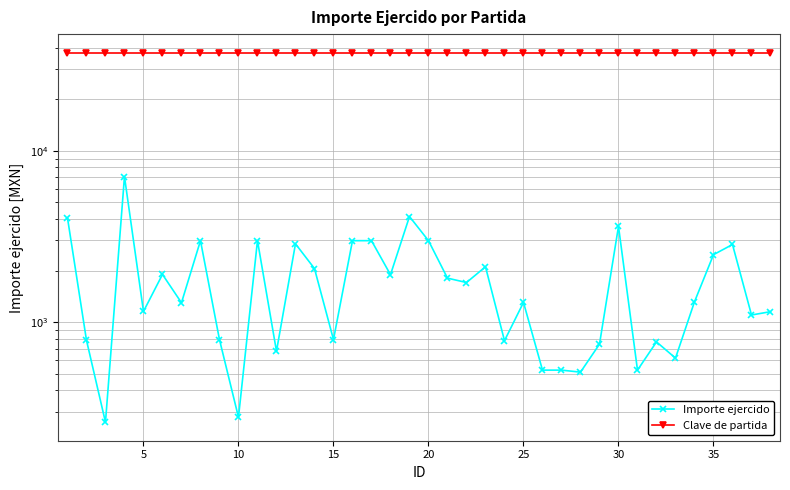

What is the smallest value displayed?

260.0